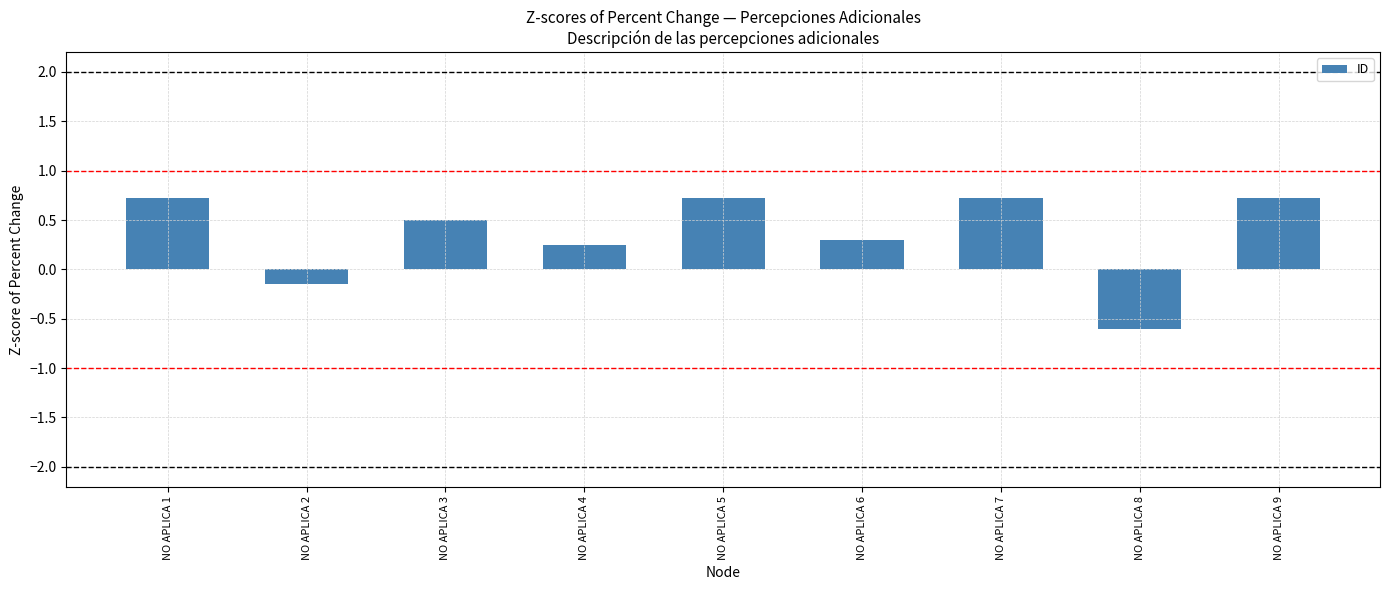

What is the difference between the maximum and minimum values?

1.3